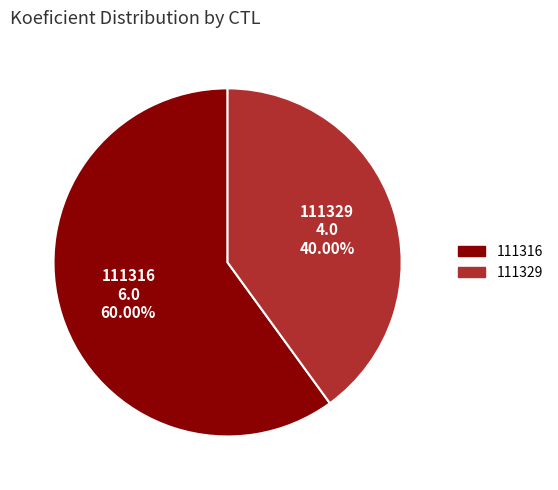

To the nearest percent, what is the average slice percentage?

50%